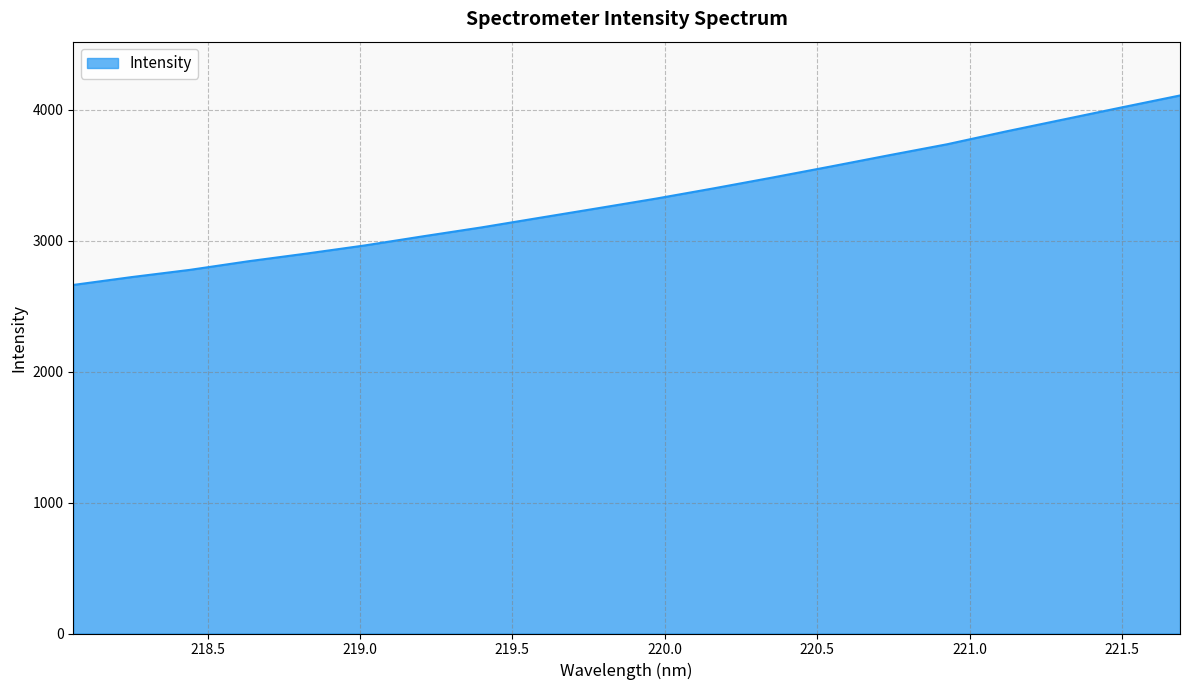

What is the maximum value shown in the chart?

4110.8